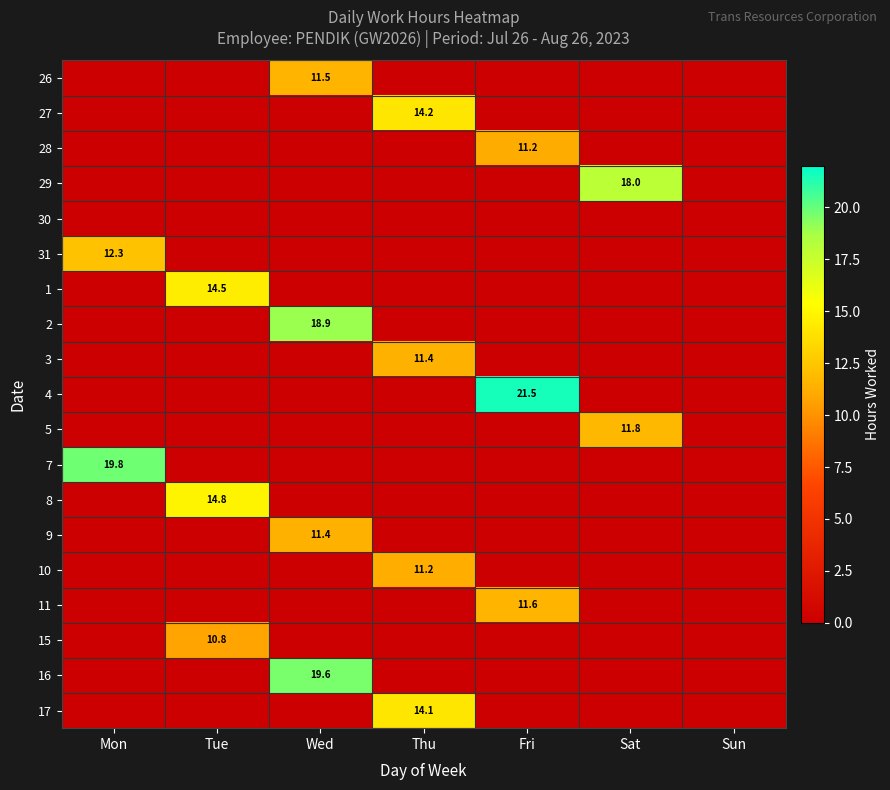

Is it true that 31 equals 12.3 at Mon?

True